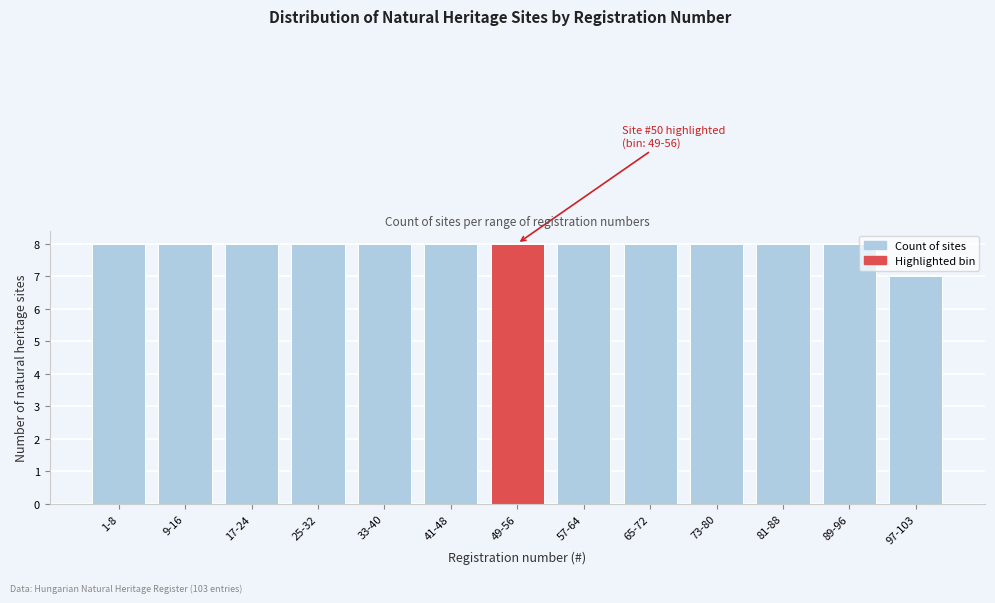

Reading left to right, extract all data points from this chart.

1-8=8	9-16=8	17-24=8	25-32=8	33-40=8	41-48=8	49-56=8	57-64=8	65-72=8	73-80=8	81-88=8	89-96=8	97-103=7